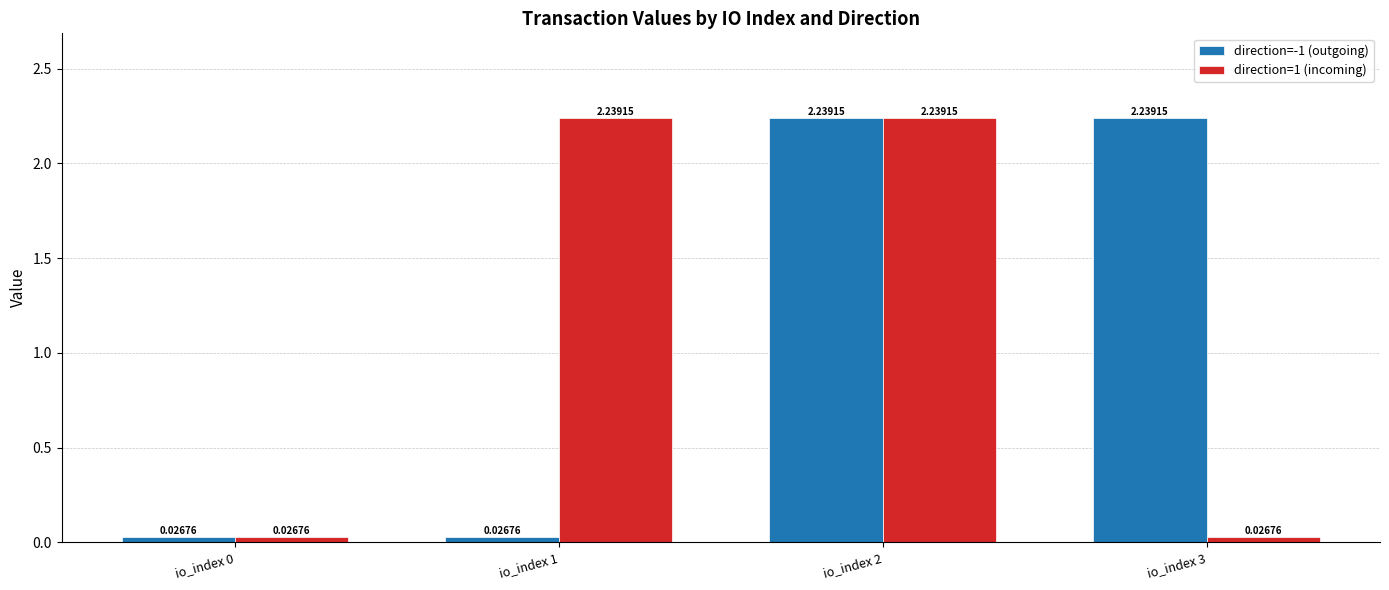

How many data points in direction=-1 (outgoing) are above 2?

2